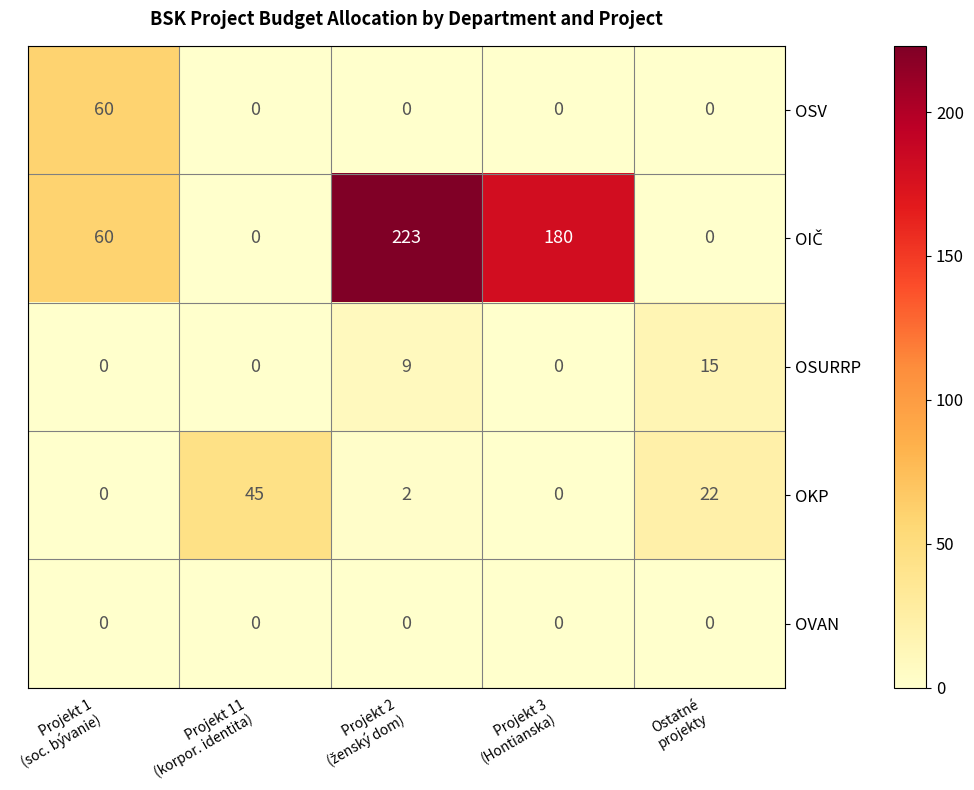

How many OSURRP values are between 0 and 9?

4